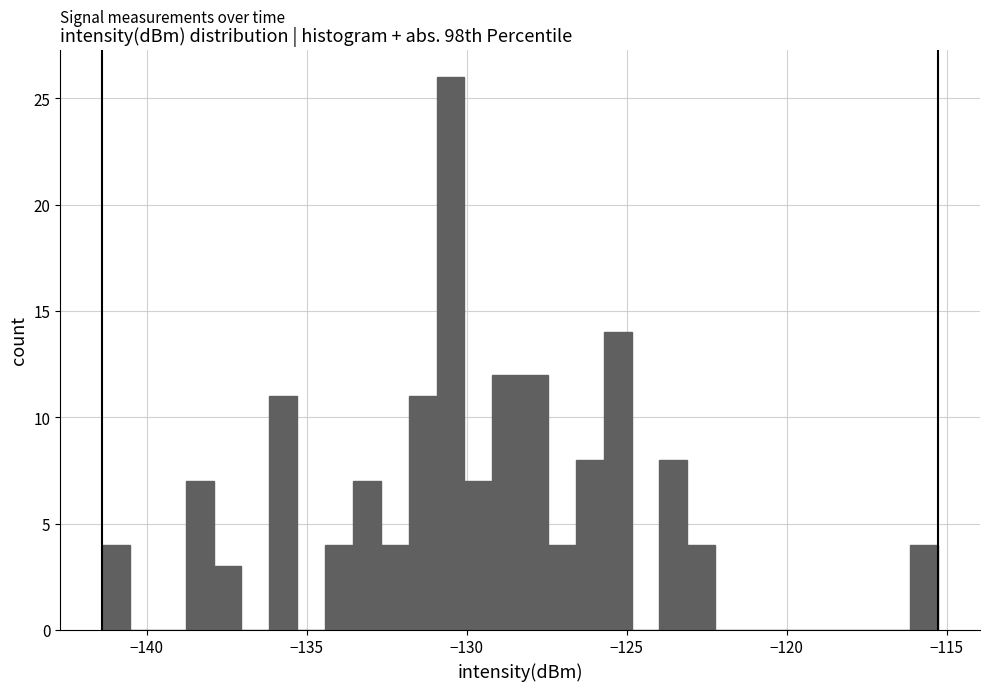

Read against the x-axis, roughly where is the centre of the tallest bar?

-130.5